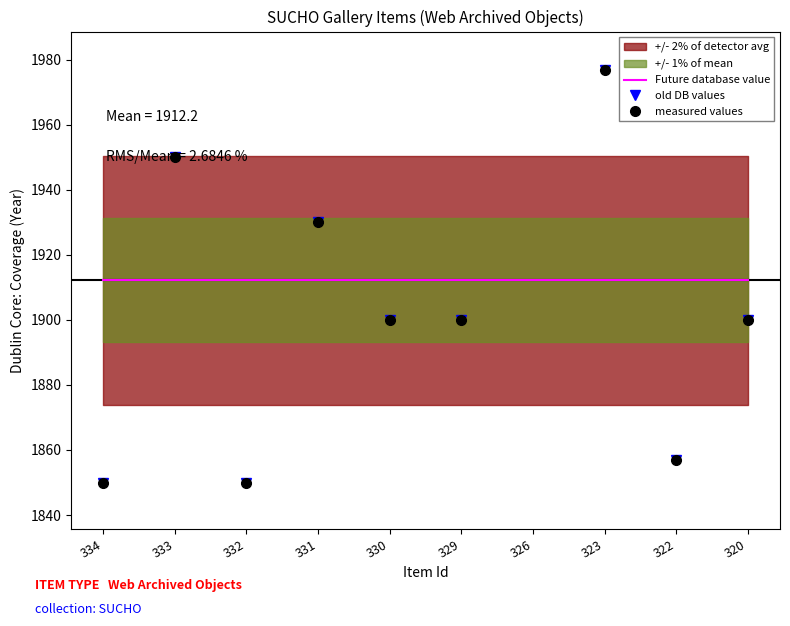

Which series has the largest total across all categories?

Future database value